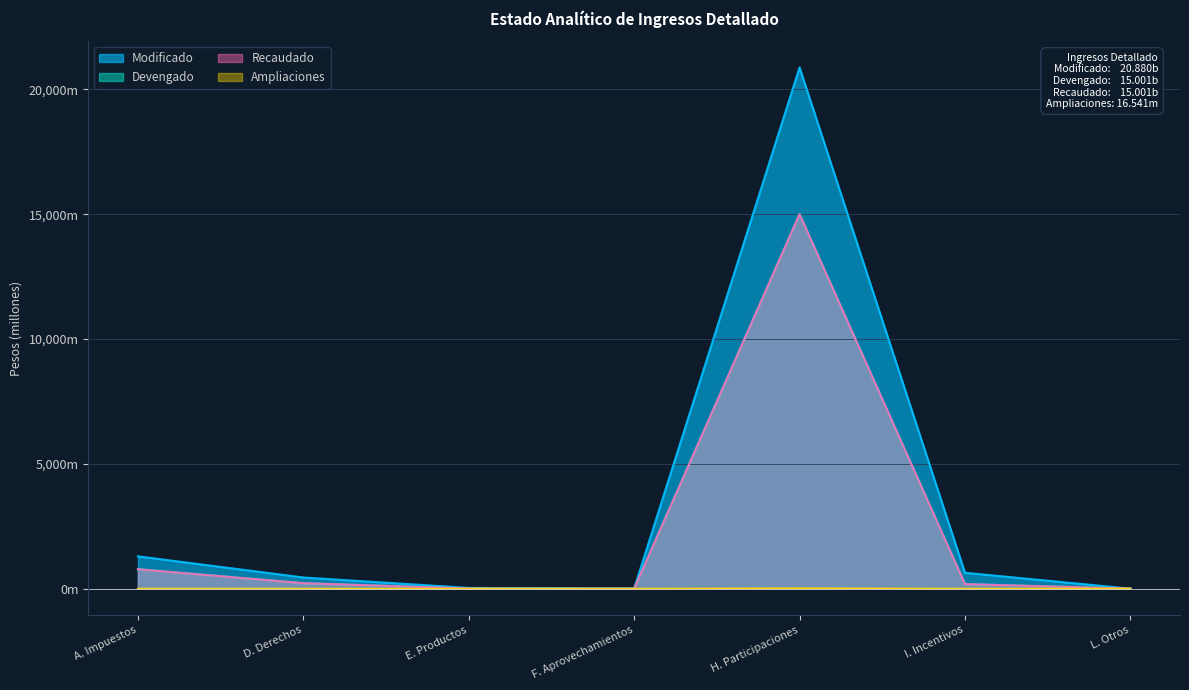

True or false: Recaudado and Devengado intersect in this chart.

False